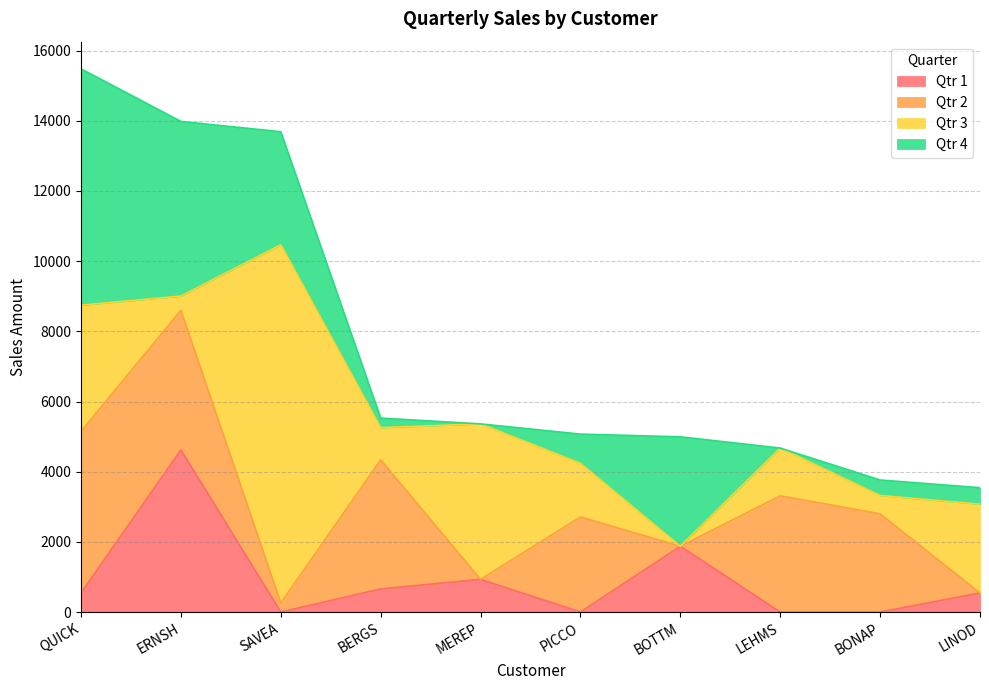

What is the highest value of the Qtr 4 series?

6736.2